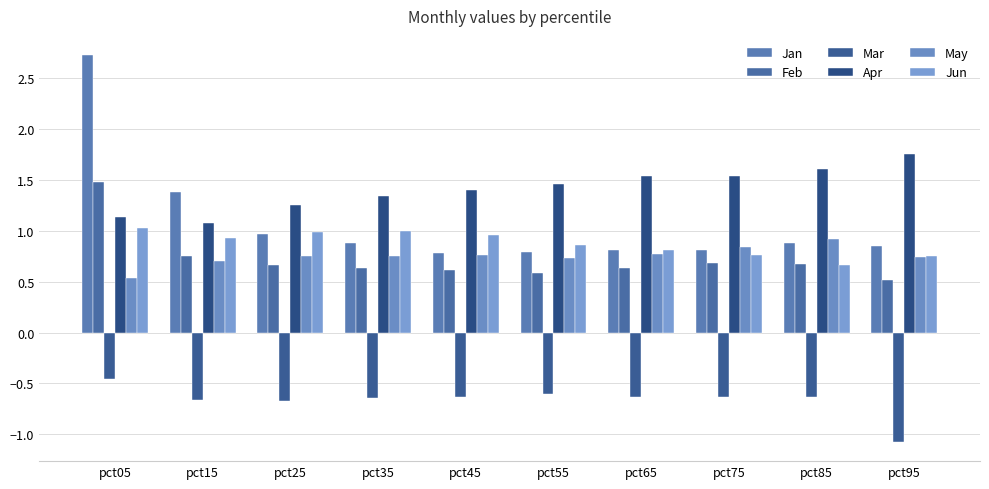

What is the sum of all Apr values?

14.1